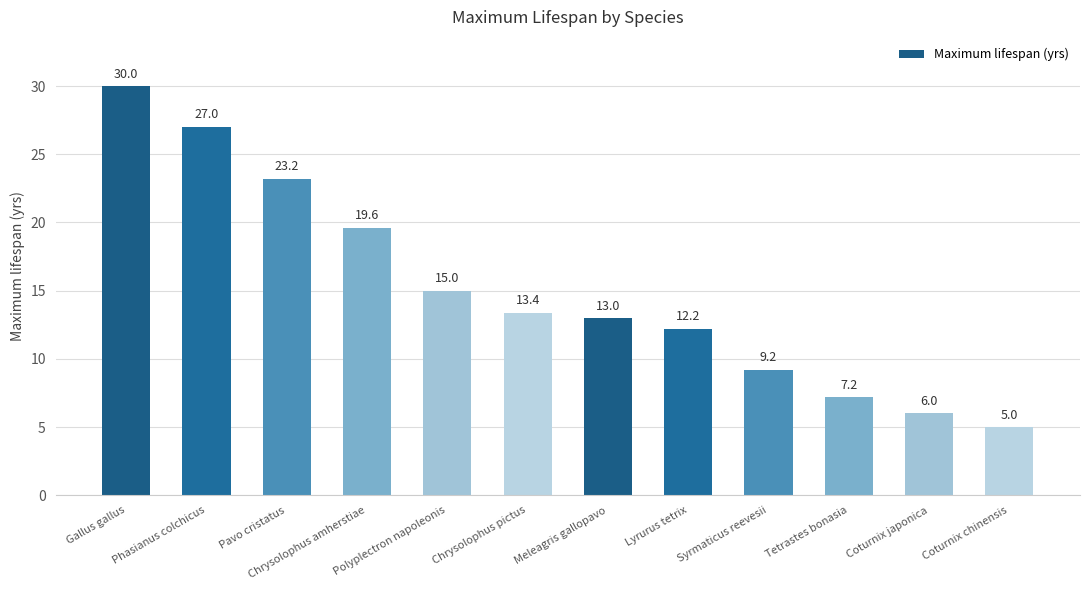

Reading left to right, extract all data points from this chart.

30.0	27.0	23.2	19.6	15.0	13.4	13.0	12.2	9.2	7.2	6.0	5.0